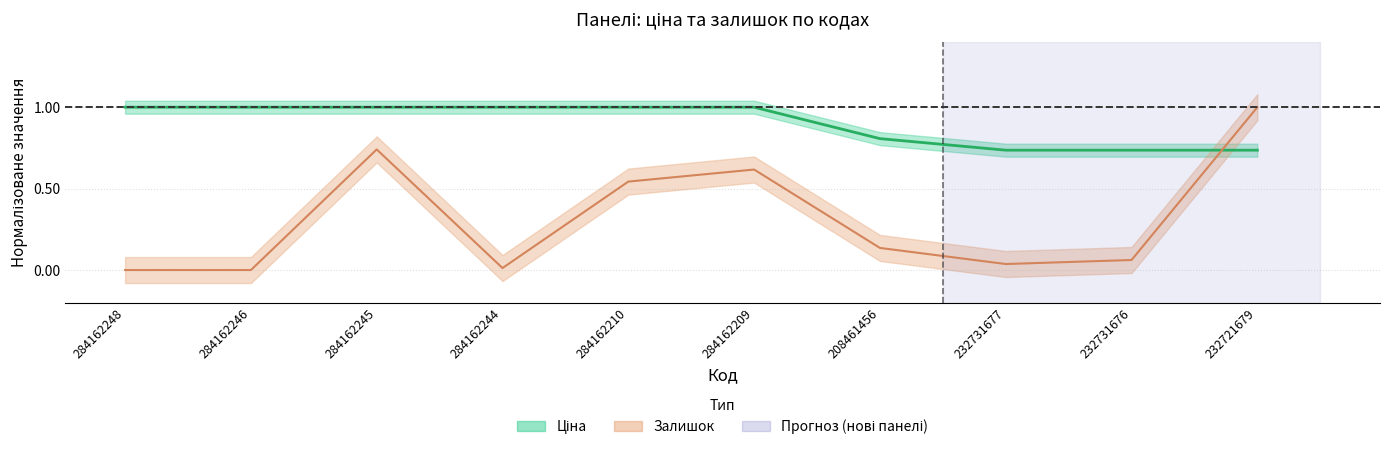

What is the sum of the Ціна values at 208461456 and 232731676?

1.5